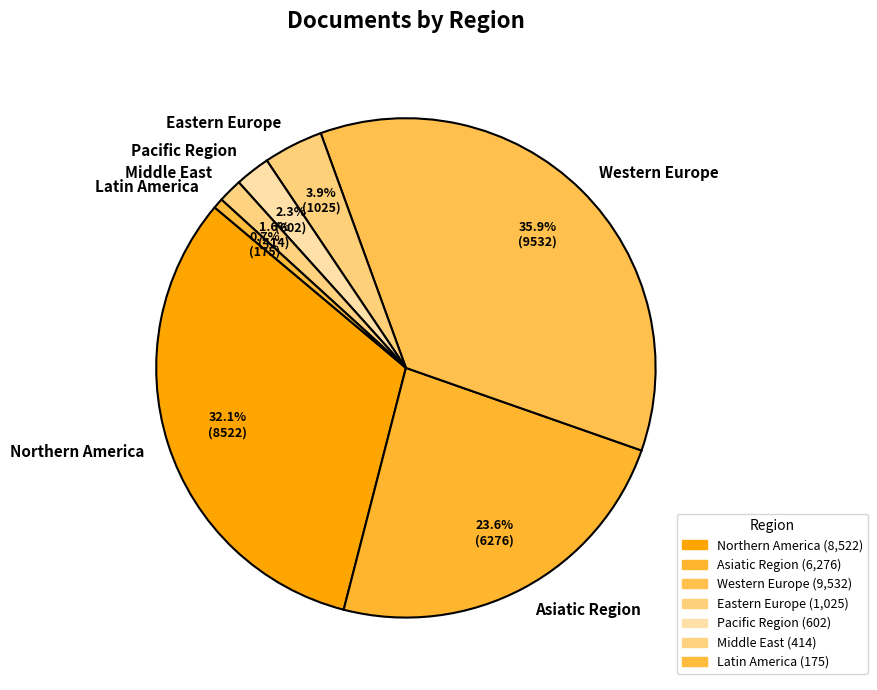

What percentage is NOT represented by Eastern Europe?

96.1%